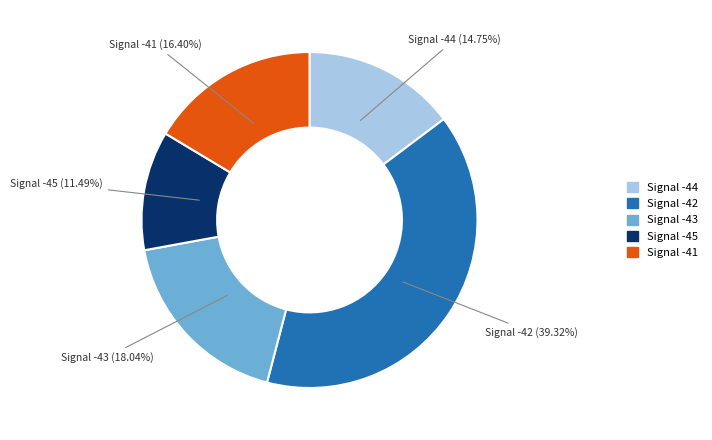

Is there a majority slice in this chart?

No